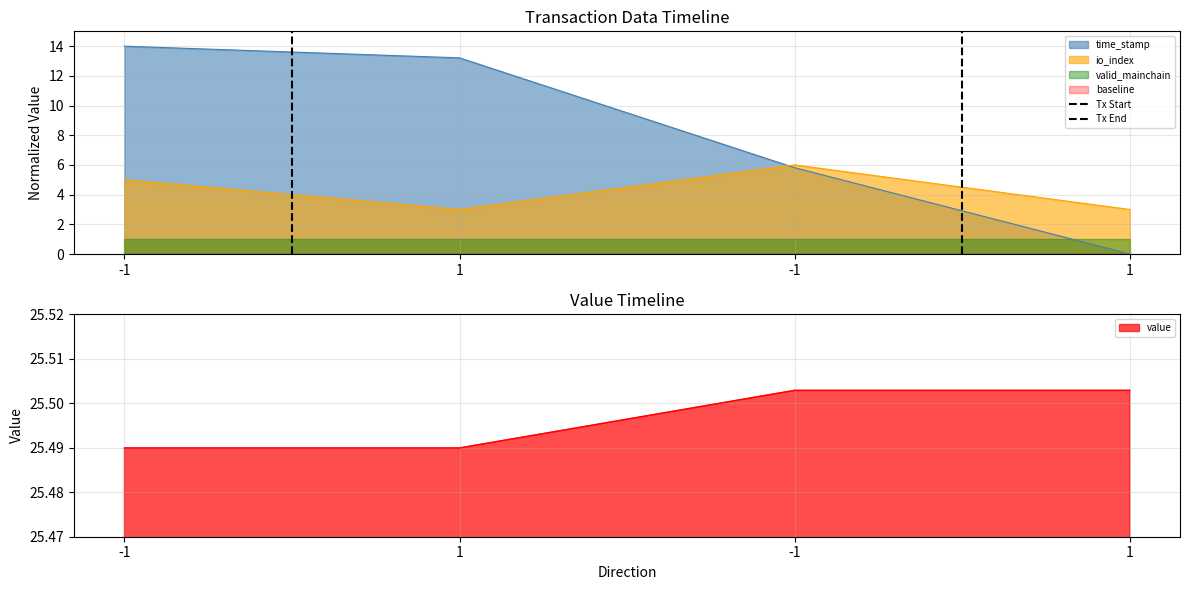

True or false: Tx Start has a value of 1 at 1.

False